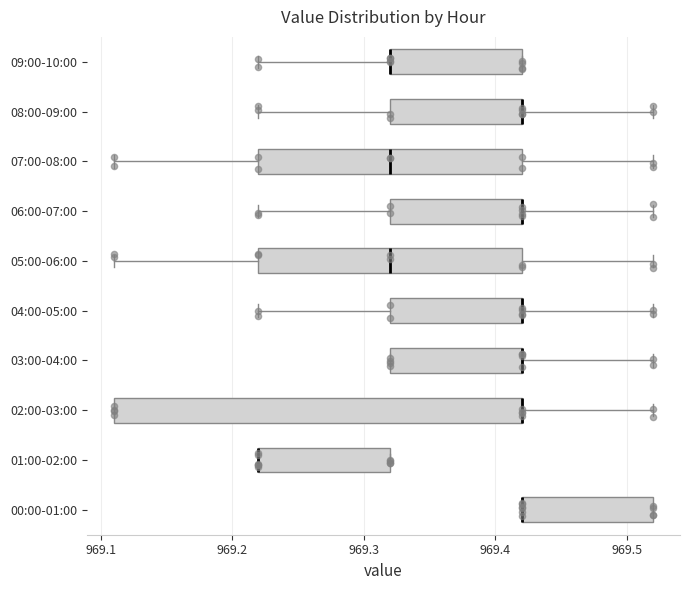

Comparing the boxes themselves (not the whiskers), which one is the widest?

02:00-03:00